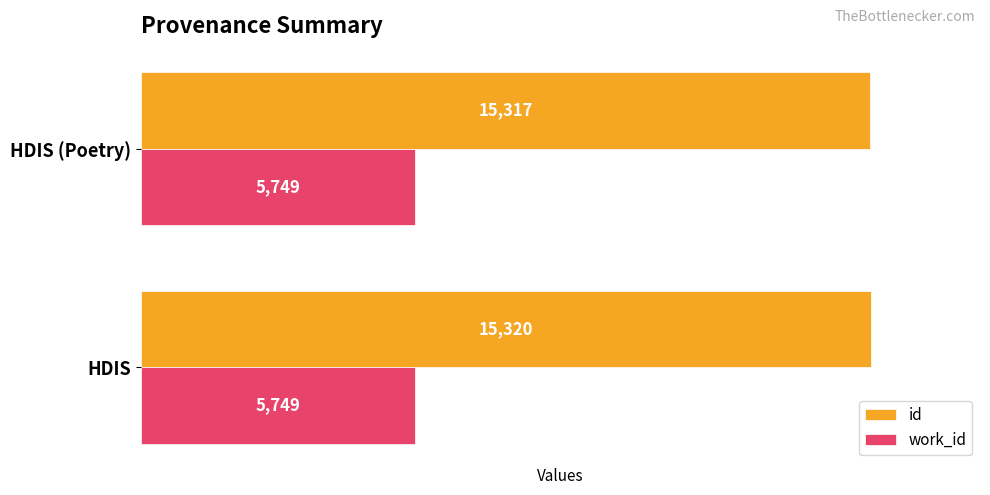

Which series has the largest range (max minus min)?

id